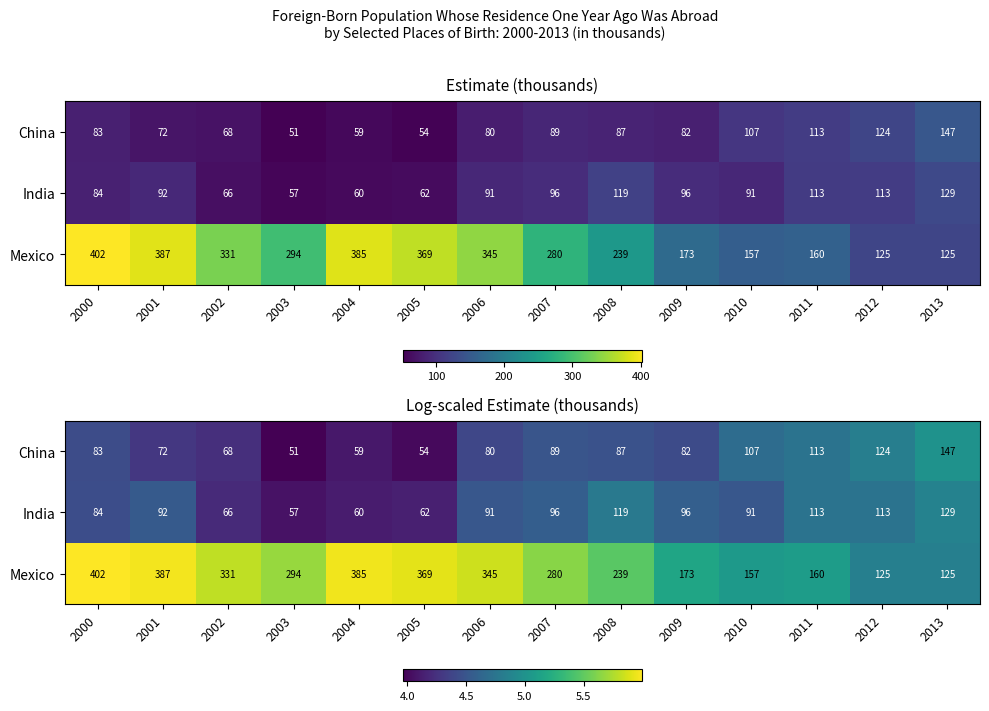

The value of China at 2009 is 4.4. True or false?

True